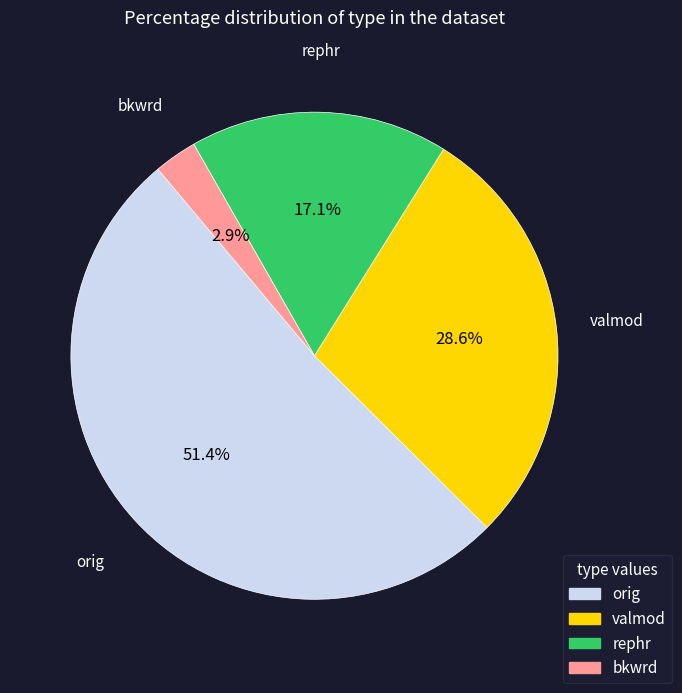

How many segments does this pie chart have?

4